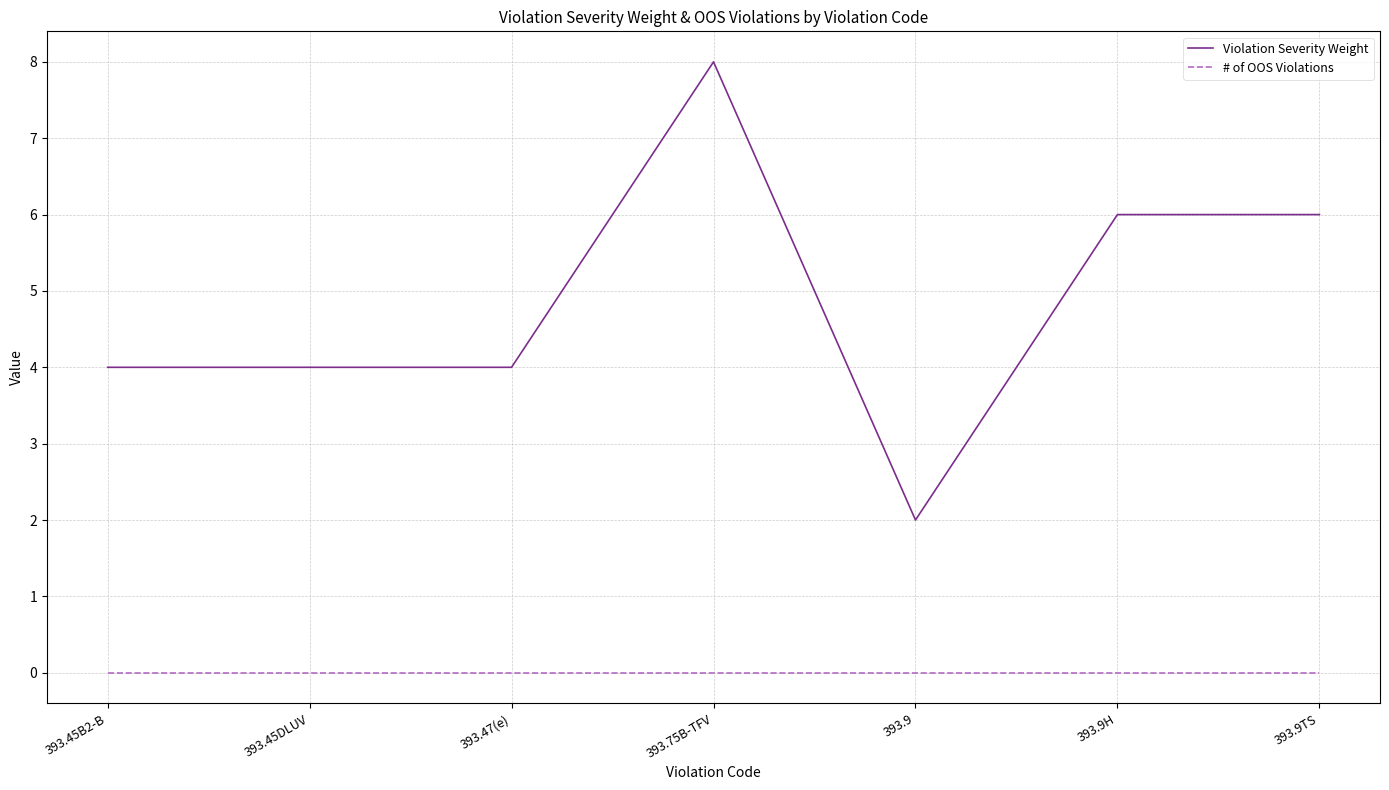

What is the spread (max minus min) of values at 393.9TS?

6